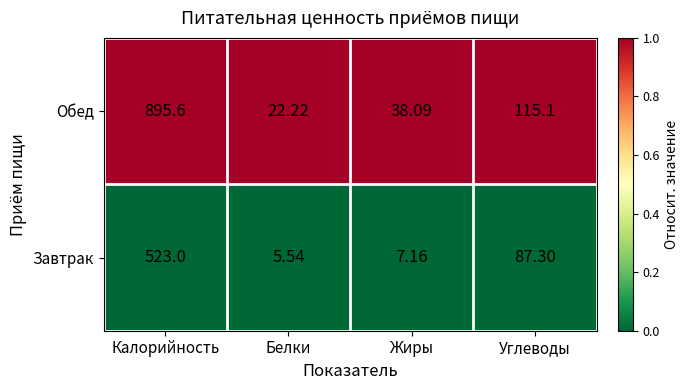

Rank the series at Калорийность from highest to lowest value.

Обед, Завтрак